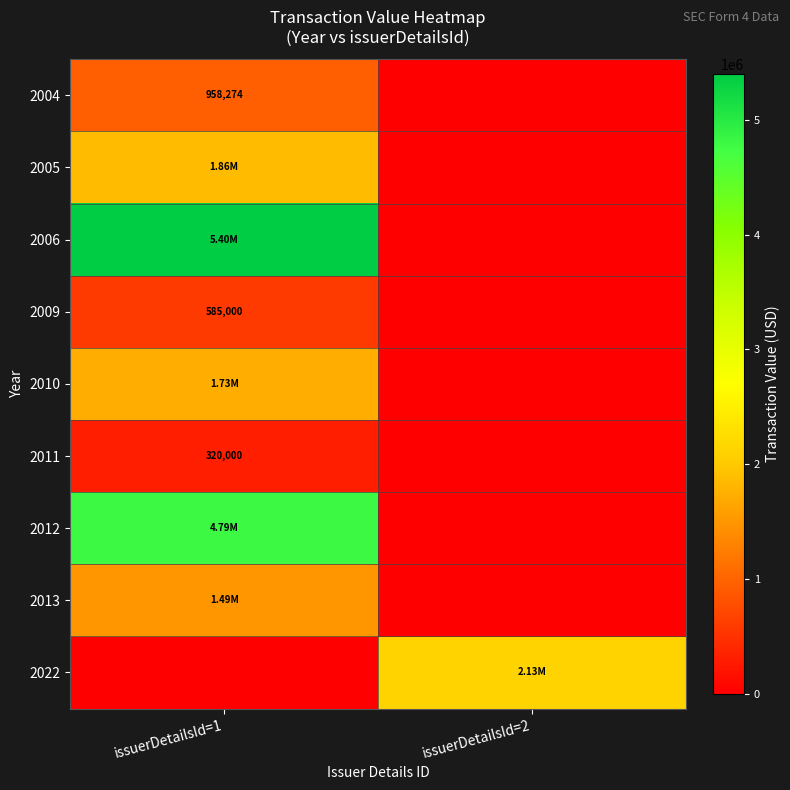

What is the sum of all 2013 values?

1488526